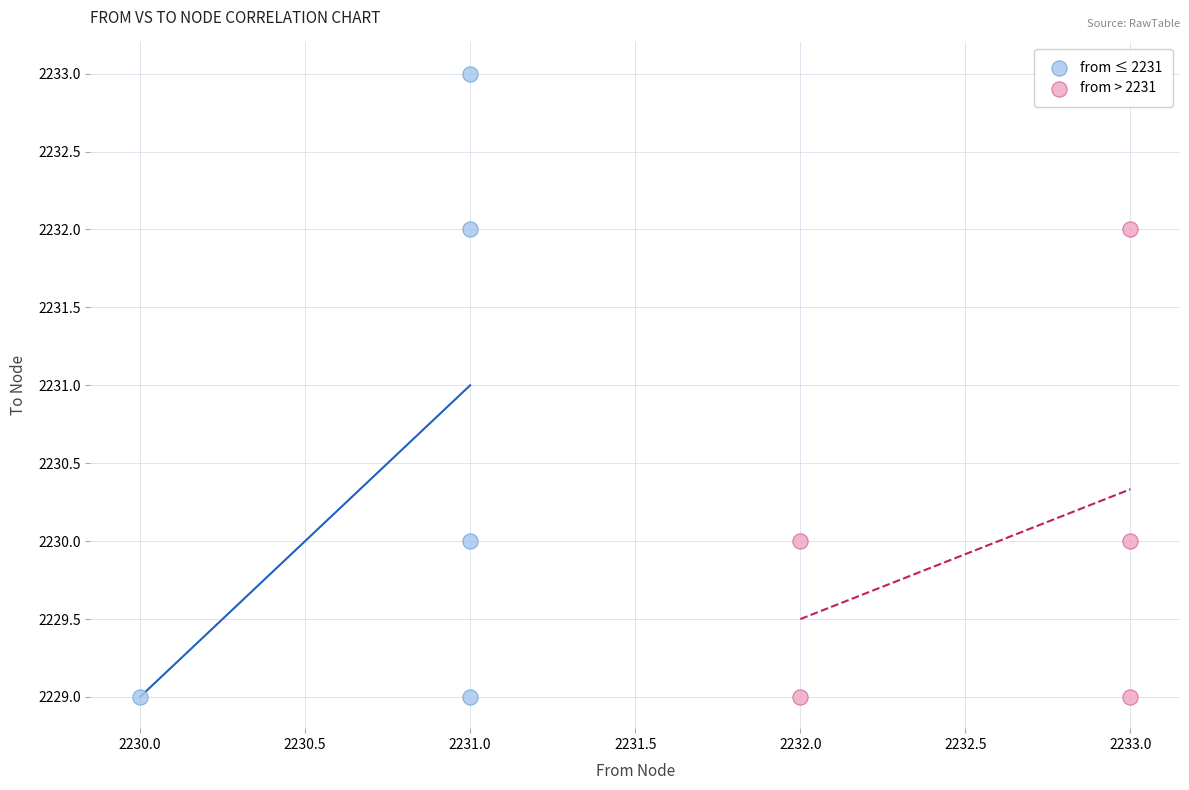

Which series has the largest Y range (max minus min)?

from ≤ 2231